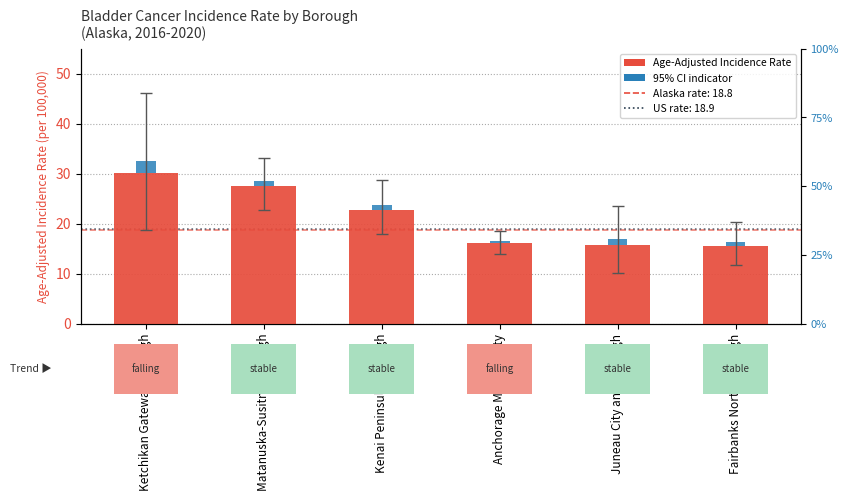

True or false: Age-Adjusted Incidence Rate has a value of 30.2 at Ketchikan Gateway Borough.

True